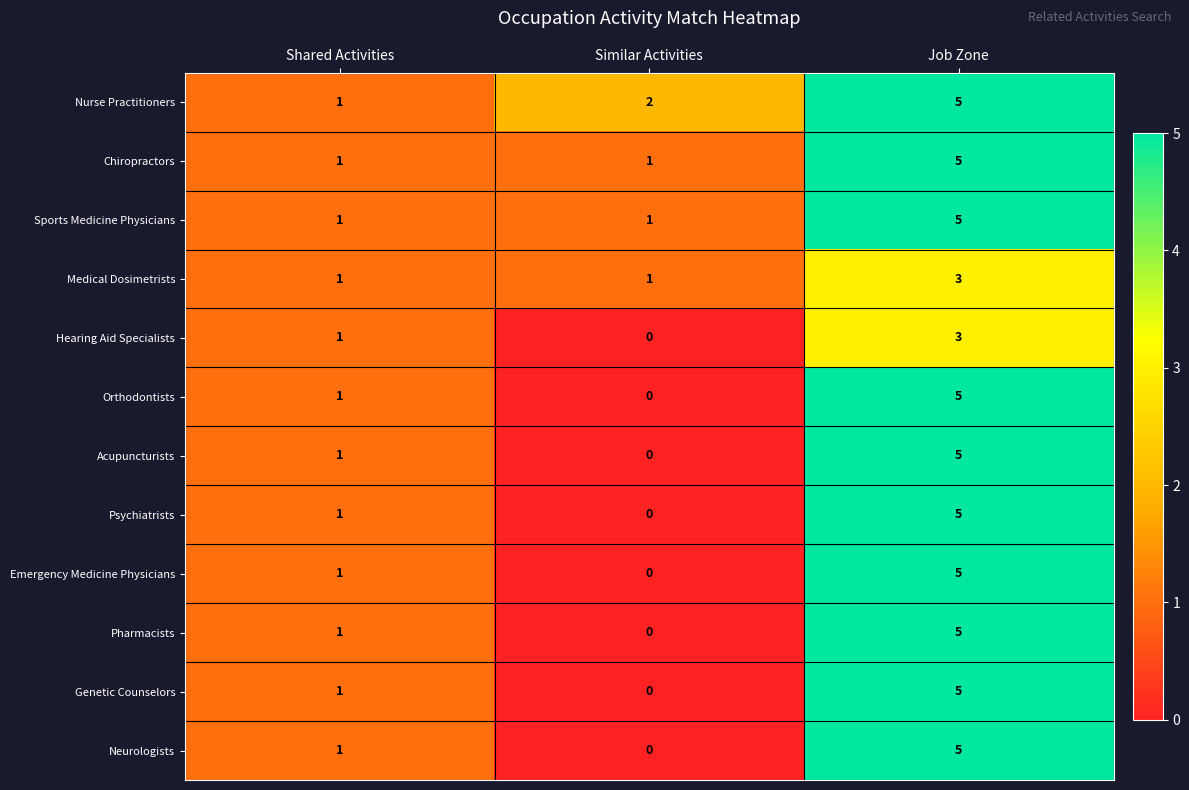

What is the highest value of the Medical Dosimetrists series?

3